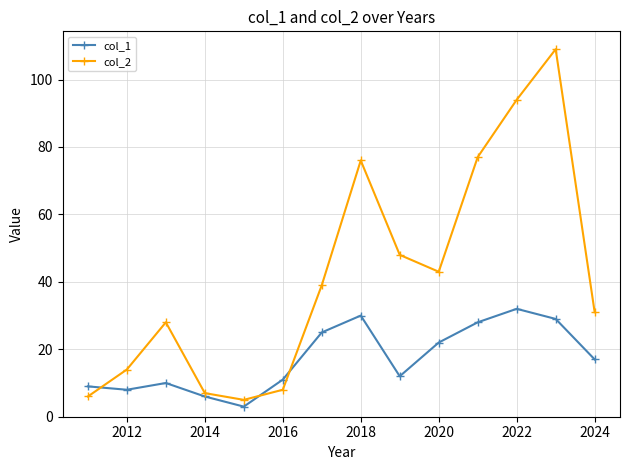

Which series has the largest total across all categories?

col_2